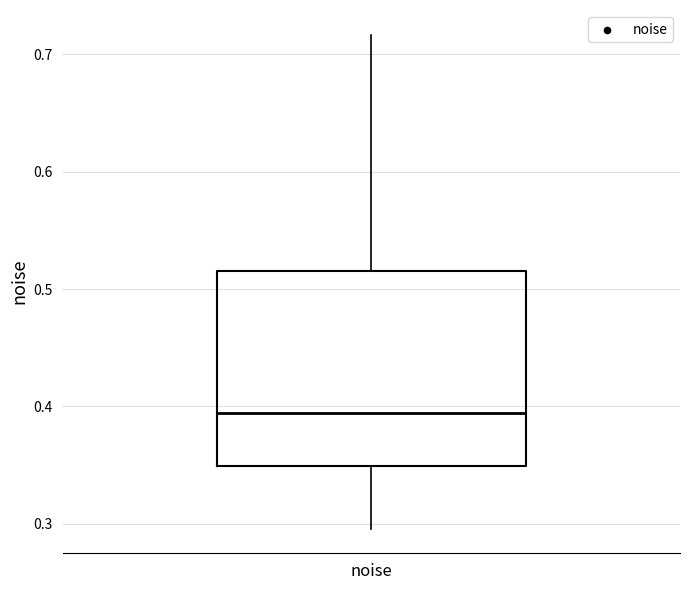

Transcribe this box plot: give where the median line is, the range the box spans, and where the two whiskers end, as read against the y-axis. The values are not printed on the chart, so give them approximately, as read against the axis.

median 0.39, box 0.35 to 0.52, whiskers 0.30 to 0.72